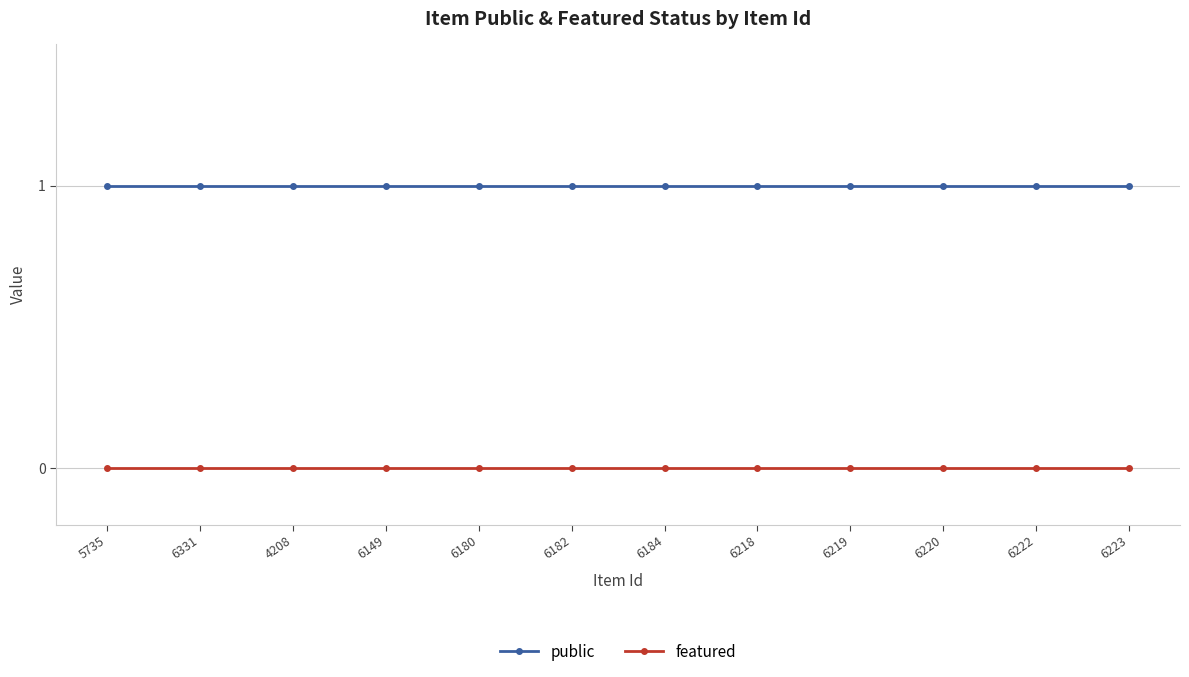

Is it true that public equals 1 at 6331?

True